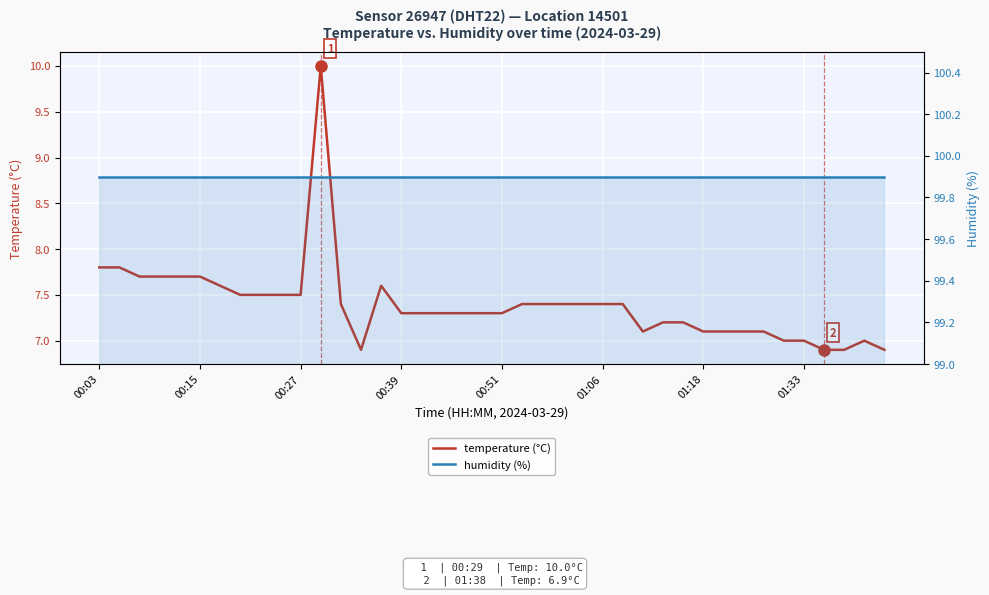

At which category is the sum across all series the highest?

11